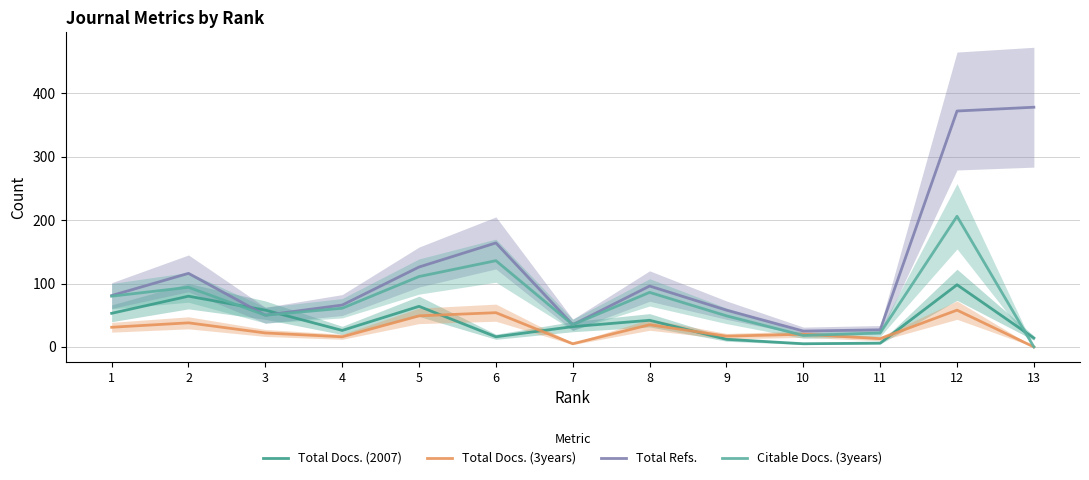

What is the total value across all series at 5?

350